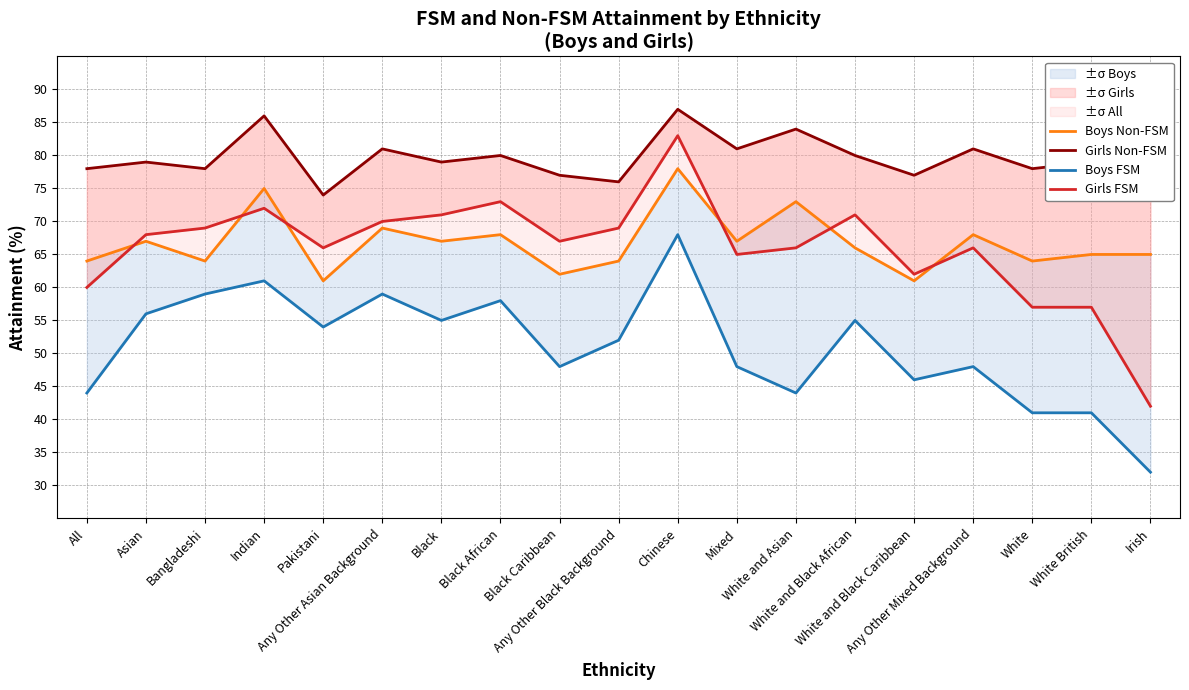

In Boys FSM, how many points are lower than both neighbors (excluding endpoints)?

5